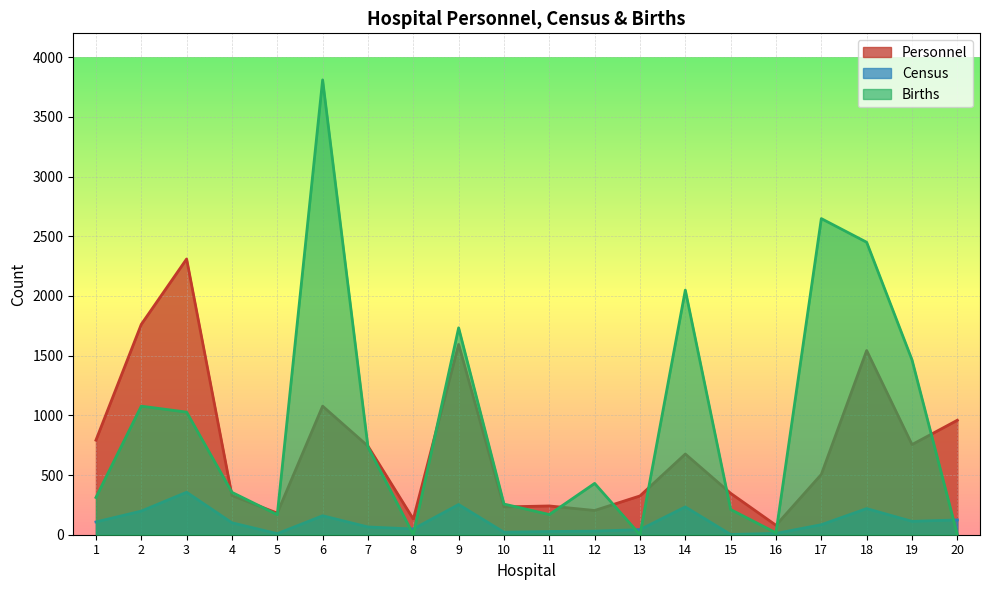

What is the difference between the highest and lowest values at 6?

3651